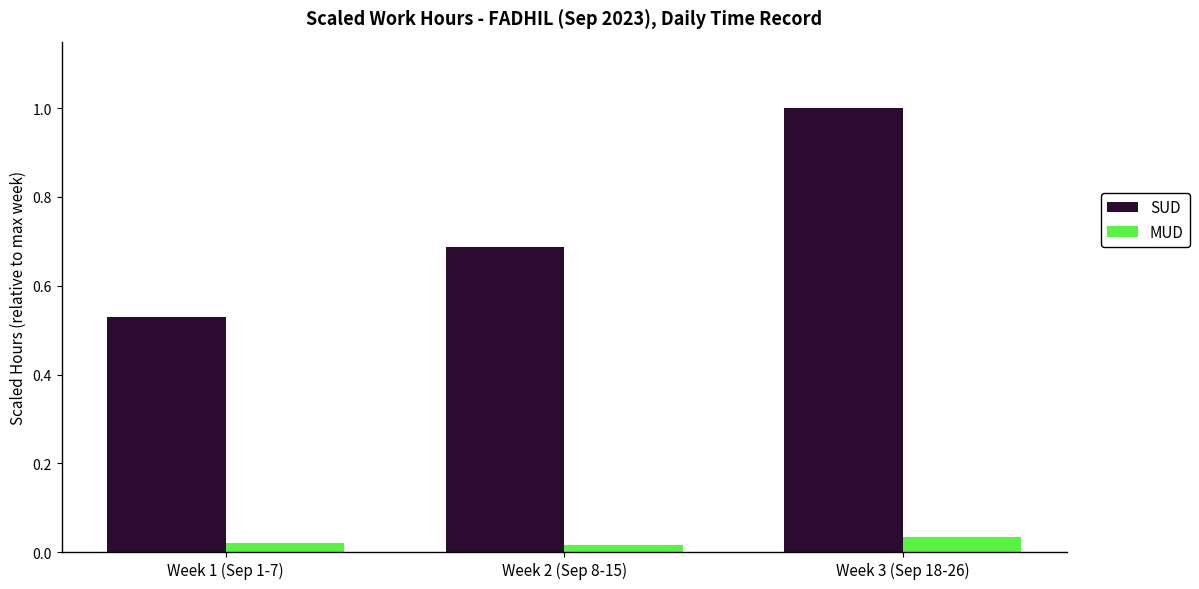

What is the label of the 1st bar from the left?

Week 1 (Sep 1-7)